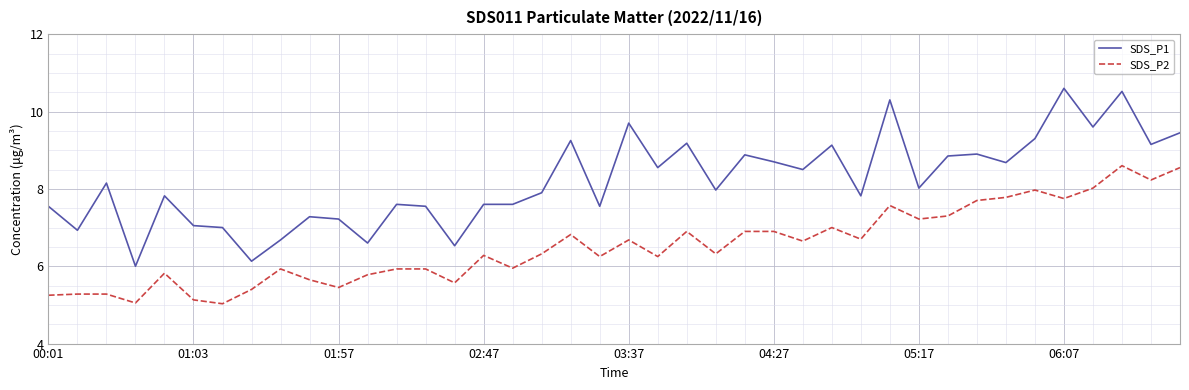

Which series has the largest total across all categories?

SDS_P1